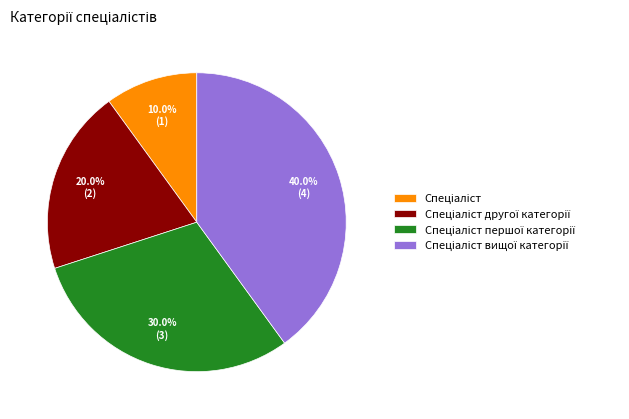

How many slices are in this pie chart?

4